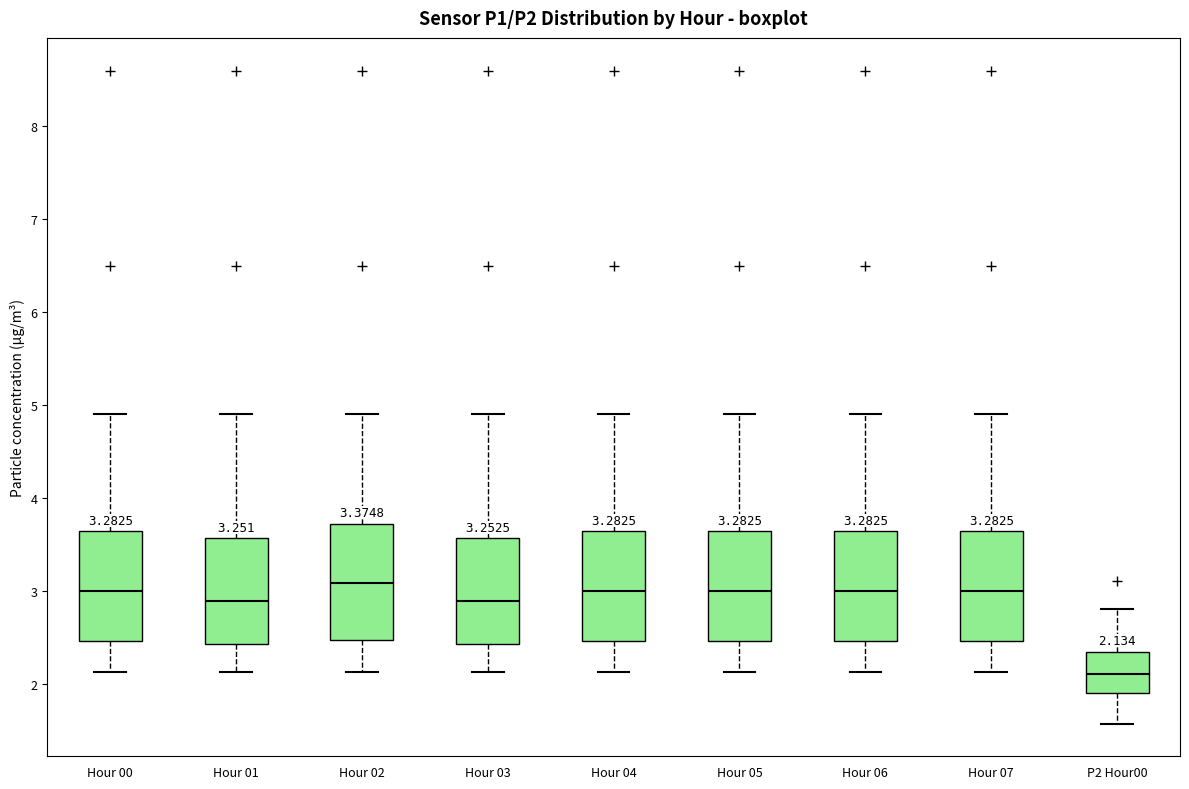

Which box's median line is the lowest?

P2 Hour00